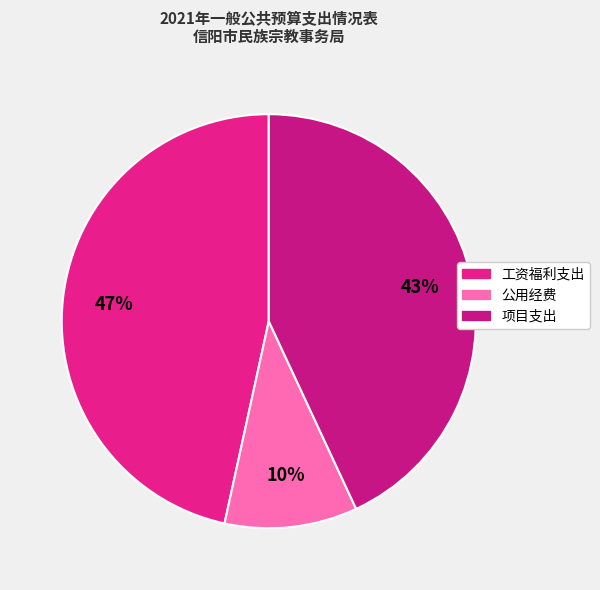

Count the number of slices in the pie.

3